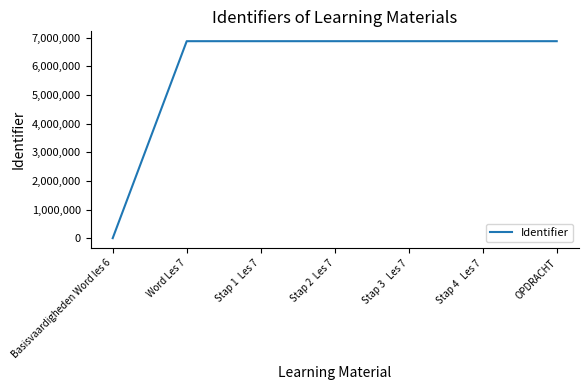

How many positive values are there?

6